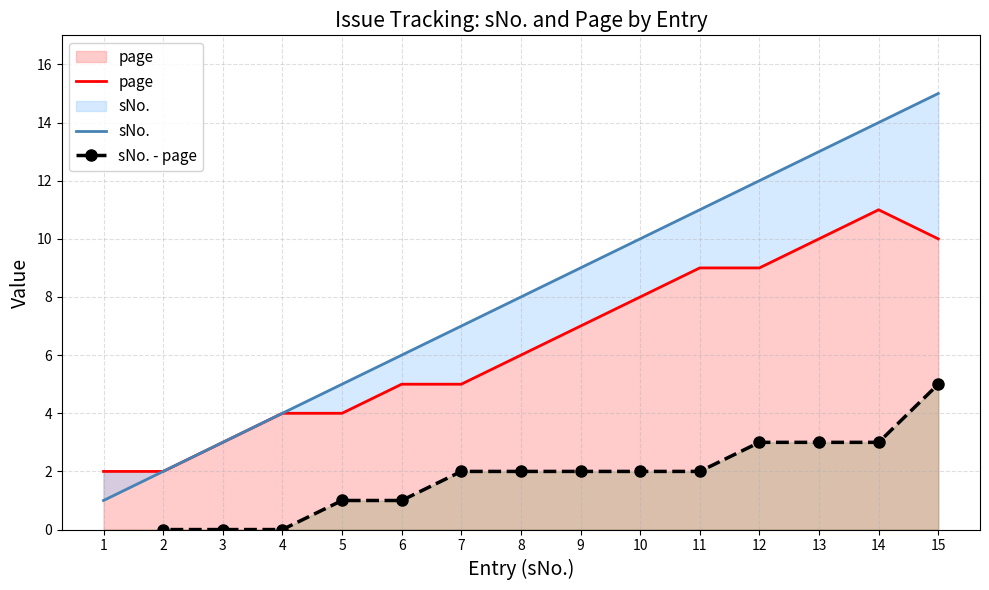

Reading left to right, transcribe all the data shown in this chart.

page: 2	2	3	4	4	5	5	6	7	8	9	9	10	11	10
sNo.: 1	2	3	4	5	6	7	8	9	10	11	12	13	14	15
sNo. - page: -1	0	0	0	1	1	2	2	2	2	2	3	3	3	5